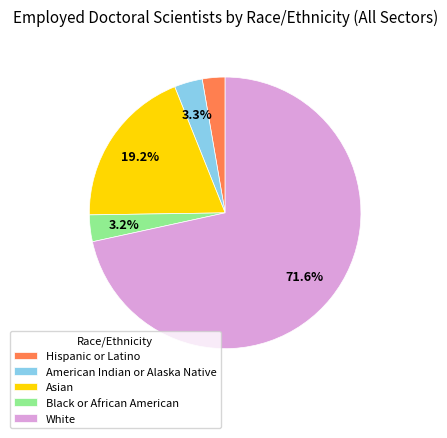

What is the ratio of the value at White to the value at Asian?

3.7